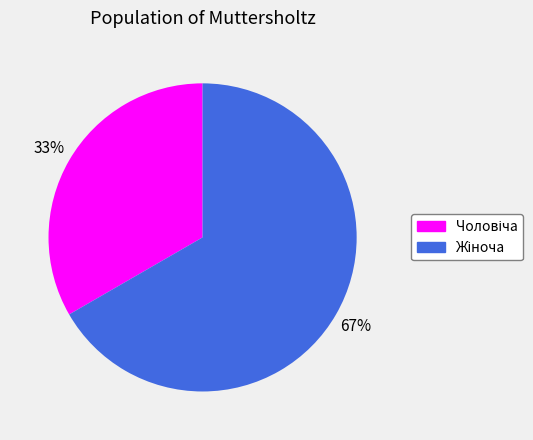

To the nearest percent, what is the average slice percentage?

50%